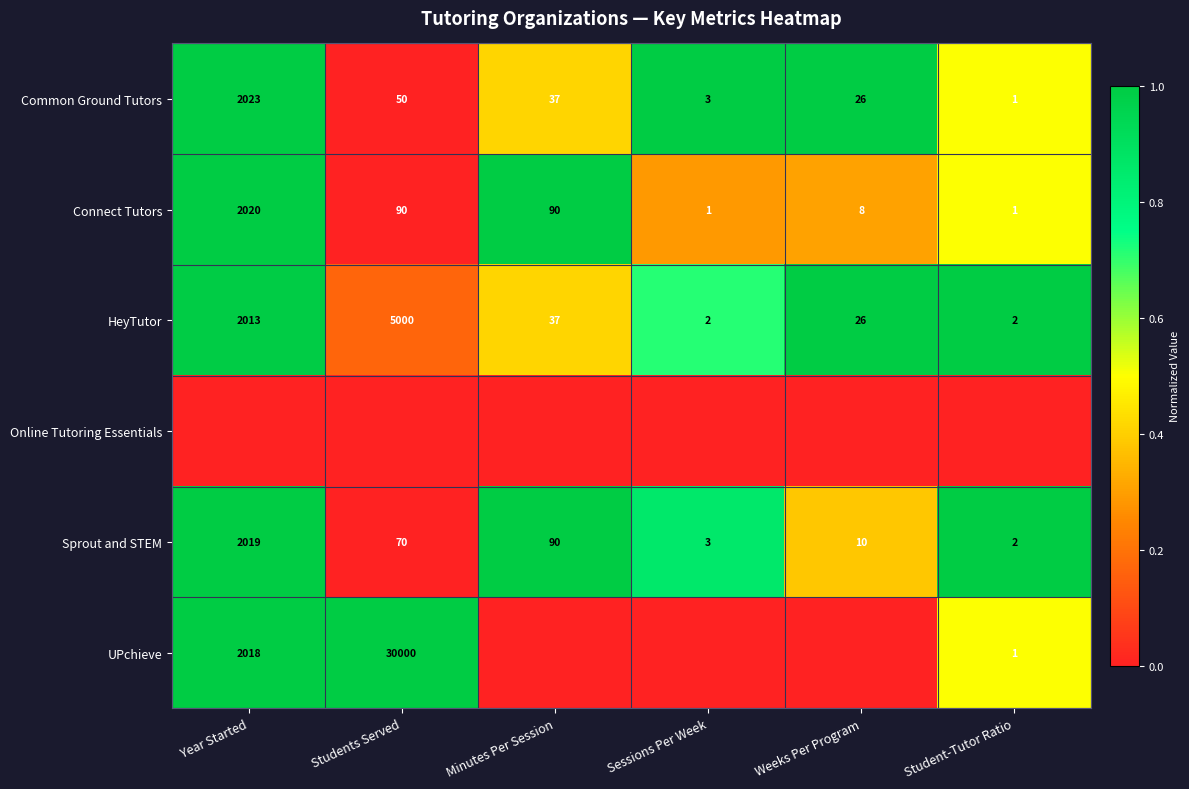

The value of HeyTutor at Sessions Per Week is 1.1. True or false?

False